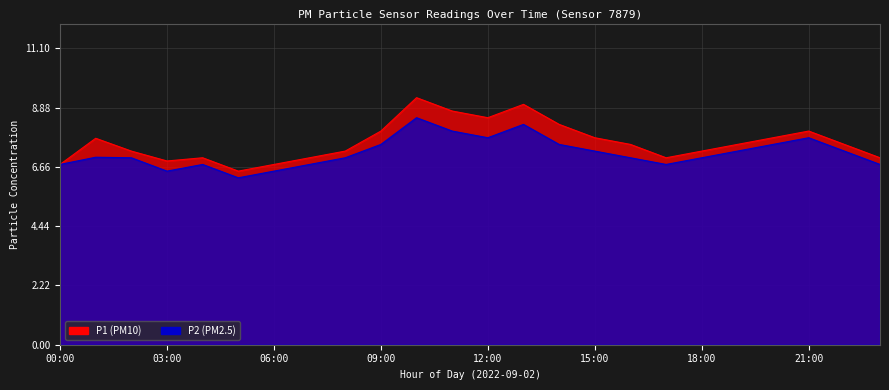

Reading left to right, transcribe all the data shown in this chart.

P1: 6.8	7.7	7.2	6.9	7.0	6.5	6.8	7.0	7.2	8.0	9.2	8.8	8.5	9.0	8.2	7.8	7.5	7.0	7.2	7.5	7.8	8.0	7.5	7.0
P2: 6.8	7.0	7.0	6.5	6.8	6.2	6.5	6.8	7.0	7.5	8.5	8.0	7.8	8.2	7.5	7.2	7.0	6.8	7.0	7.2	7.5	7.8	7.2	6.8